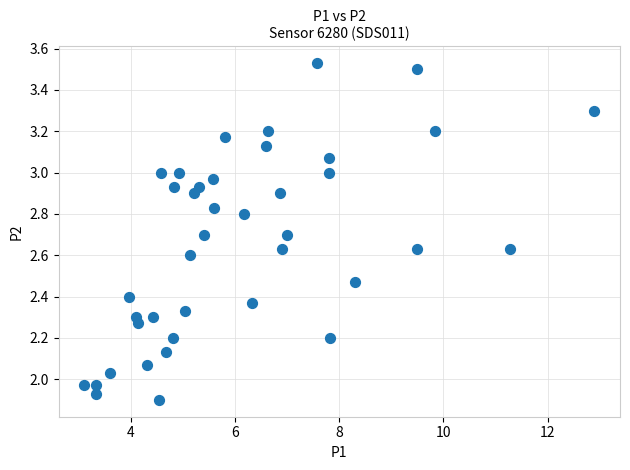

What is the range of Y values (max minus min)?

1.6